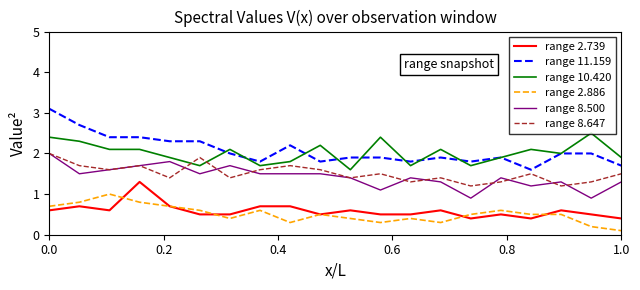

Which series has the widest spread of values?

range 11.159